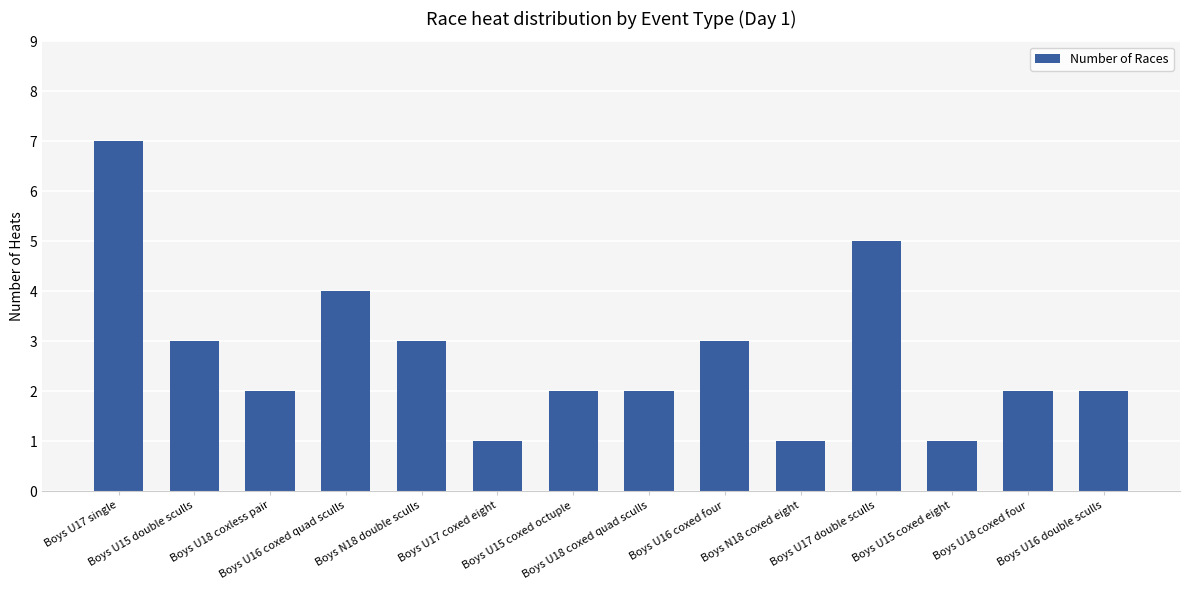

What is the greatest value displayed?

7